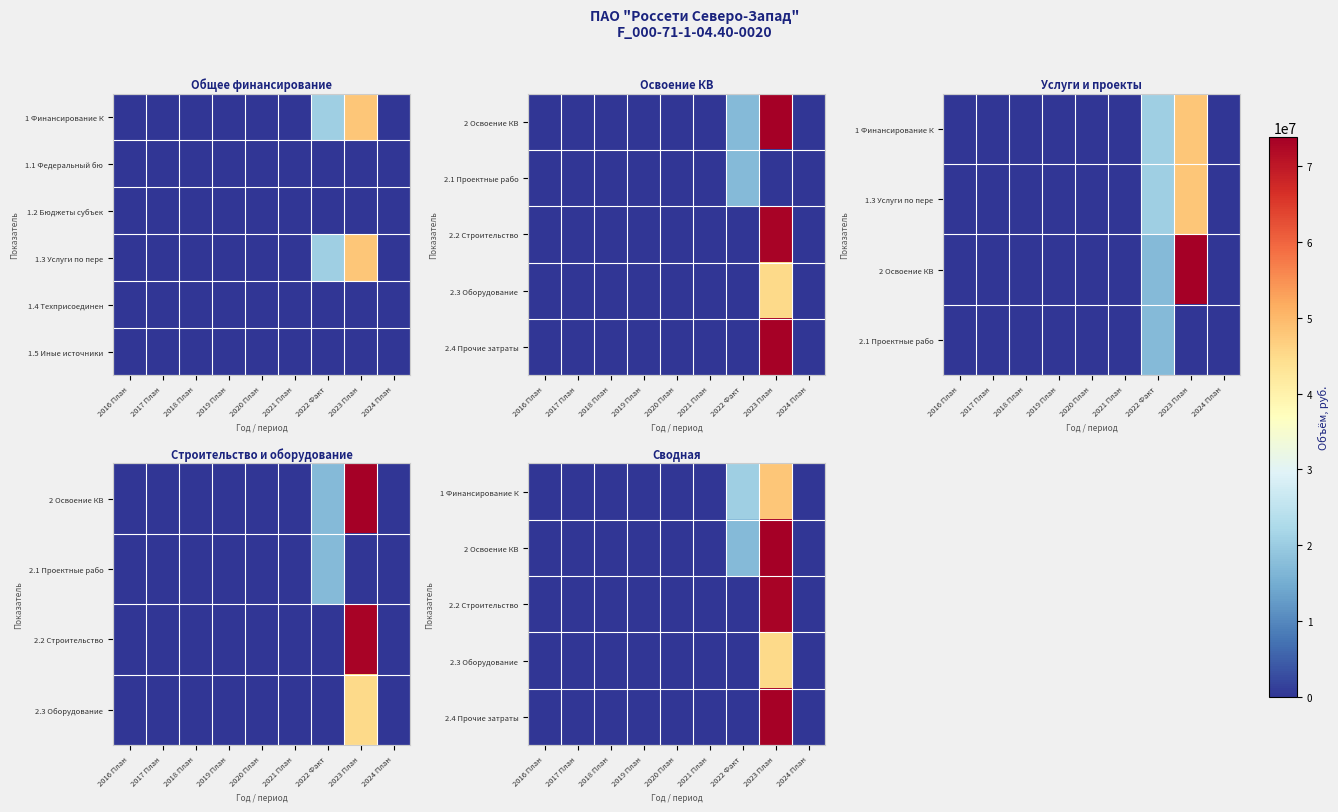

At which category is the sum across all series the highest?

2023 План